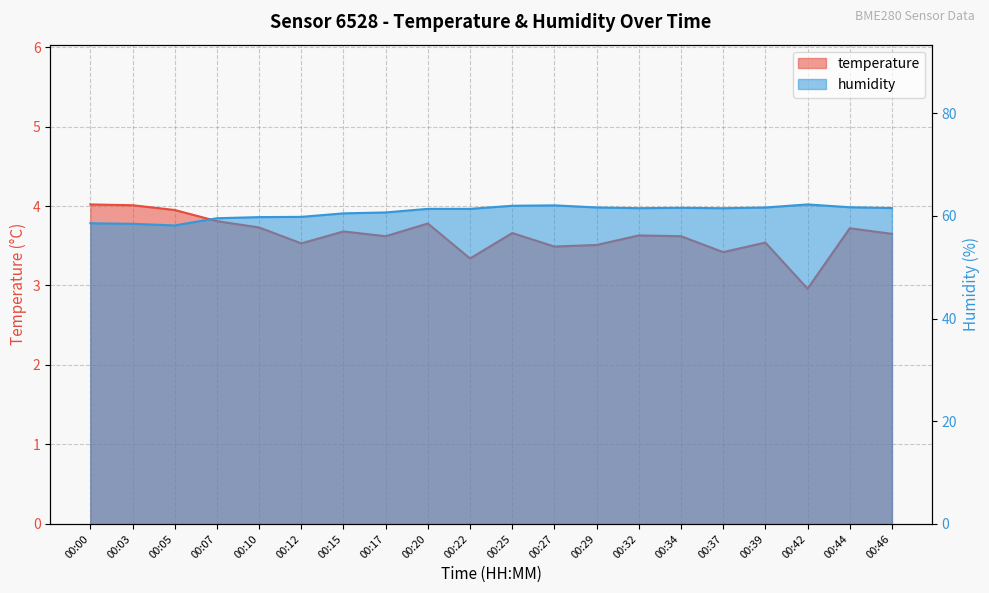

At 00:07, list the series in order from smallest to largest.

temperature, humidity